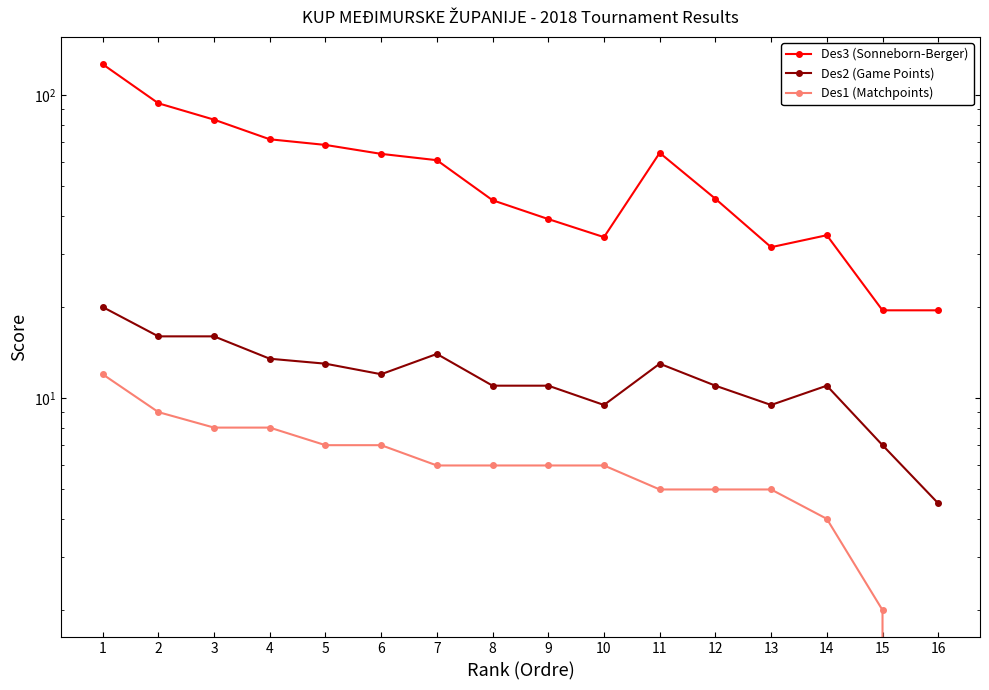

What is the value of the Des3 (Sonneborn-Berger) point at the 12th from the left?

45.5